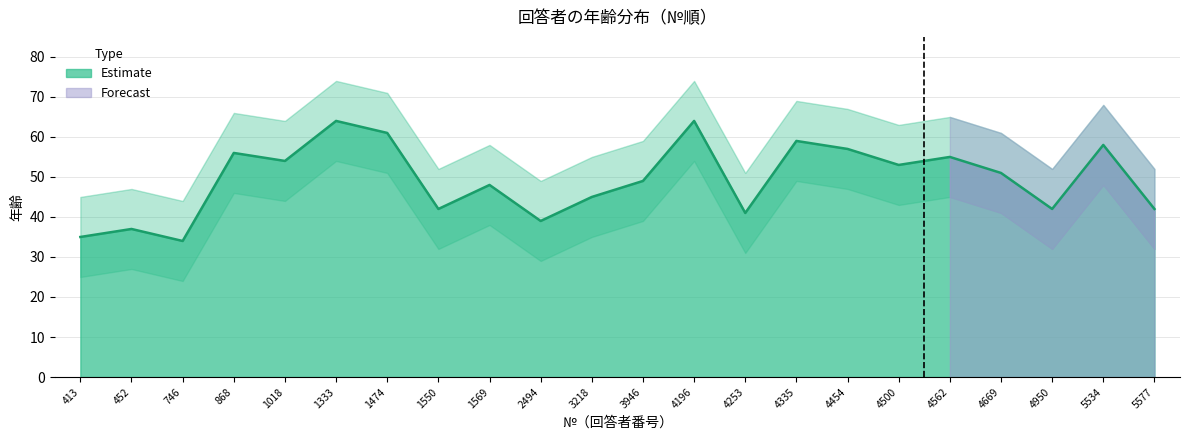

Is it true that 年齢_lower equals 80 at 1333?

False